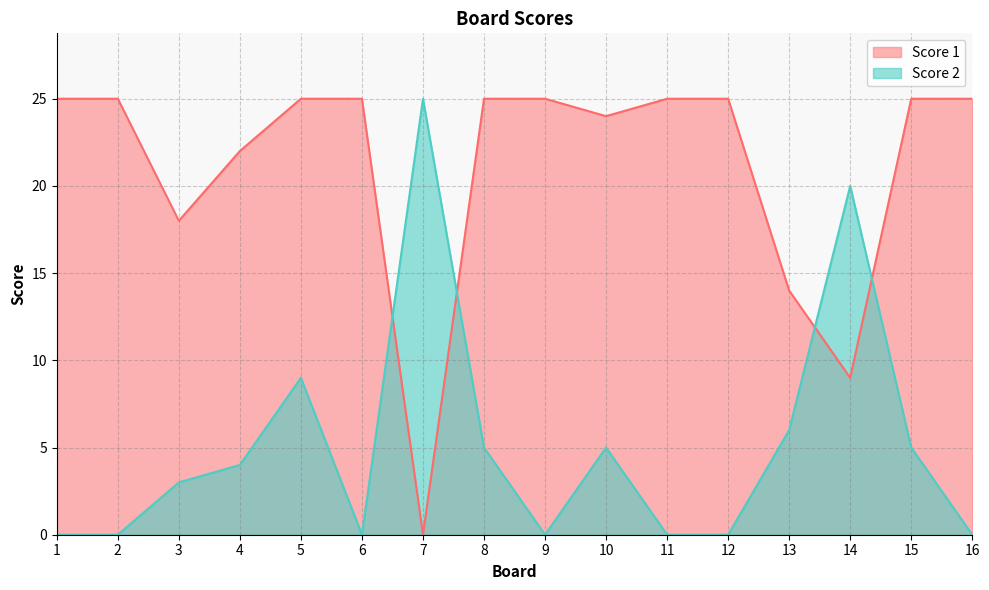

Between which two adjacent categories do Score 1 and Score 2 first intersect?

6 and 7